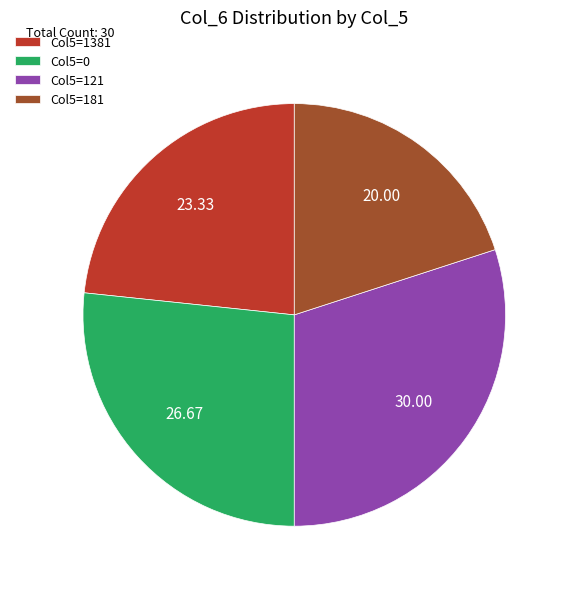

Which has a higher value, Col5=0 or Col5=121?

Col5=121